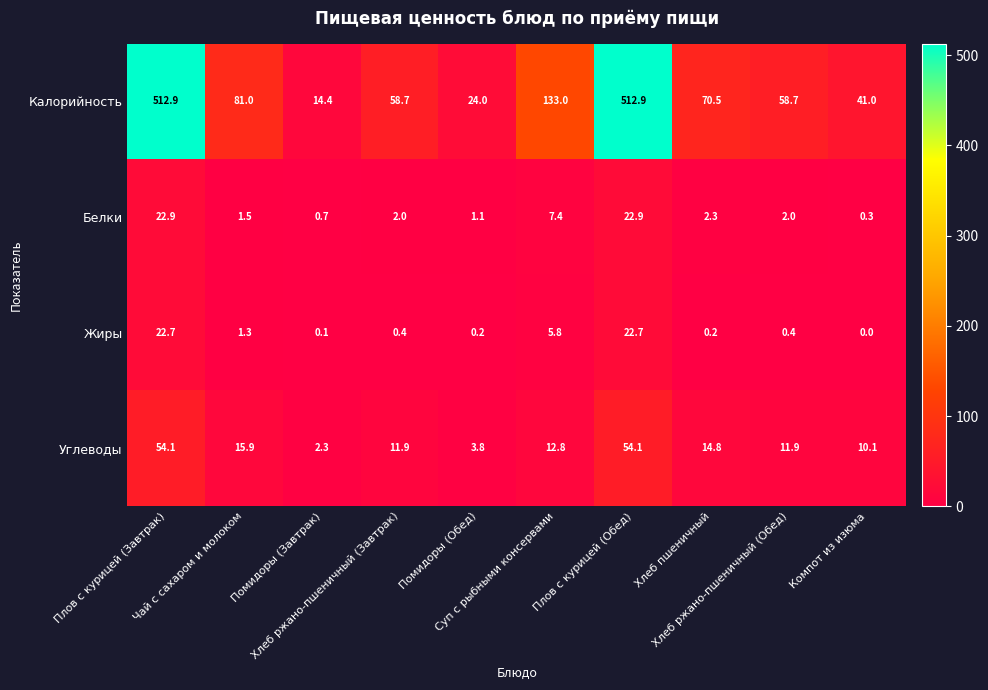

Which series has the largest total across all categories?

Калорийность